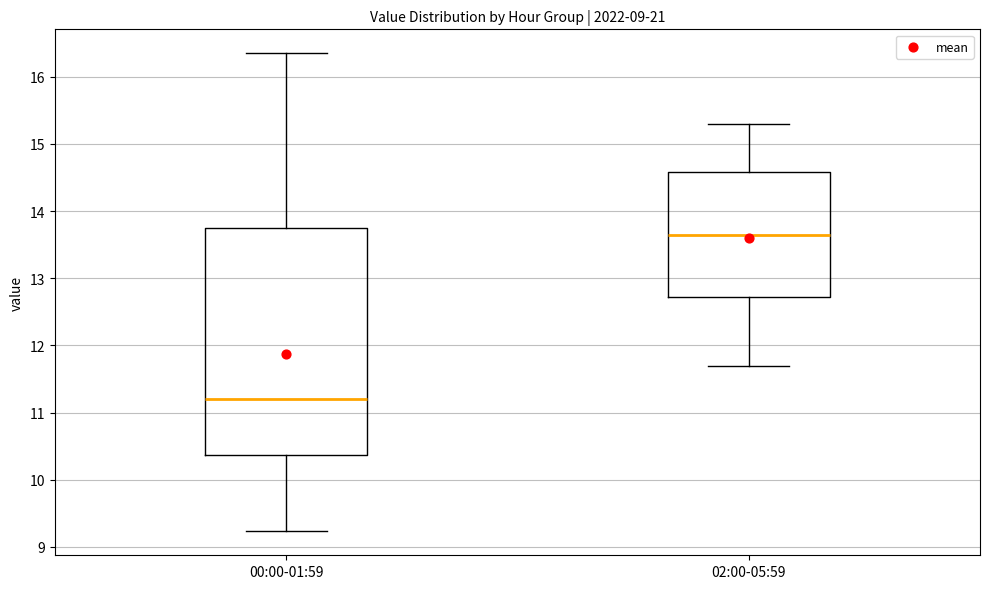

Which box has the lowest median line?

00:00-01:59